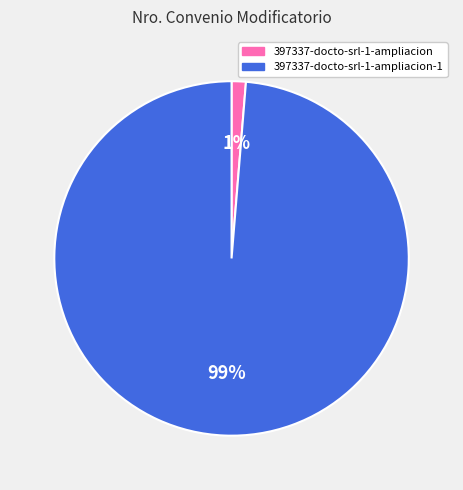

What percentage is the 397337-docto-srl-1-ampliacion-1 slice, to the nearest percent?

99%